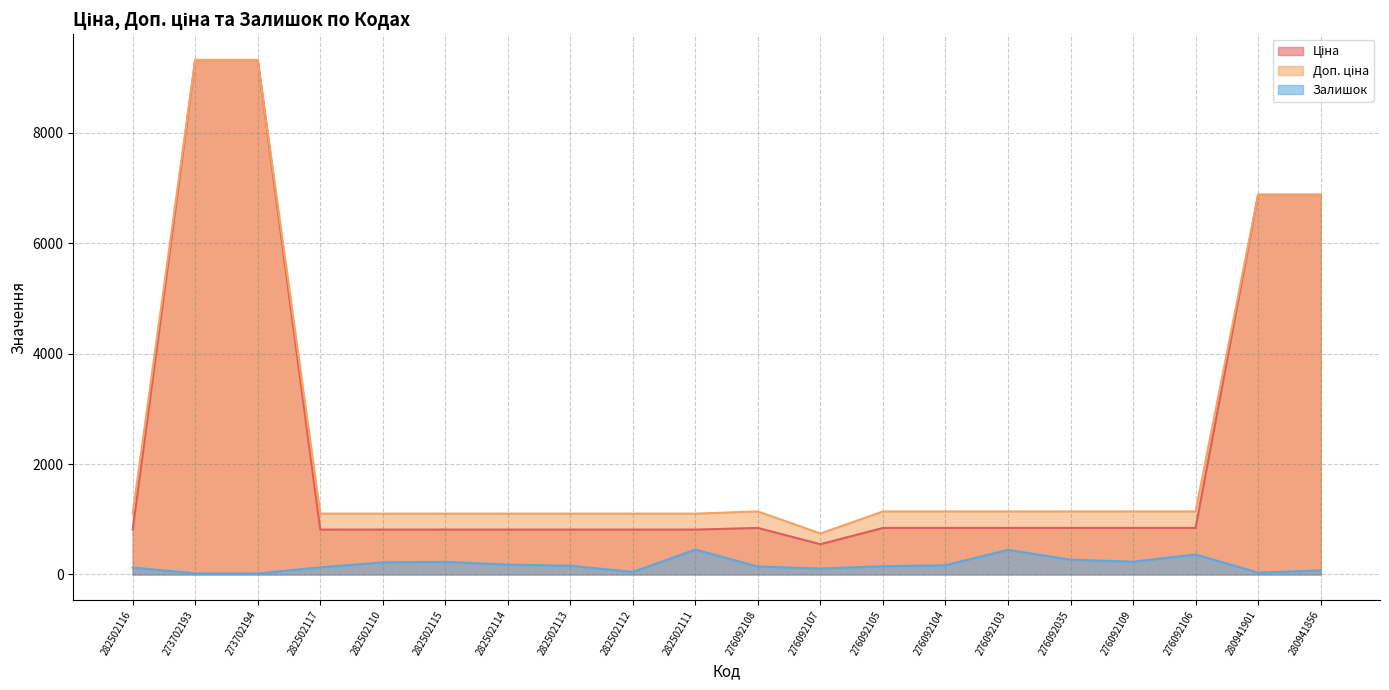

Rank the series by their maximum value, from highest to lowest.

Ціна, Доп. ціна, Залишок